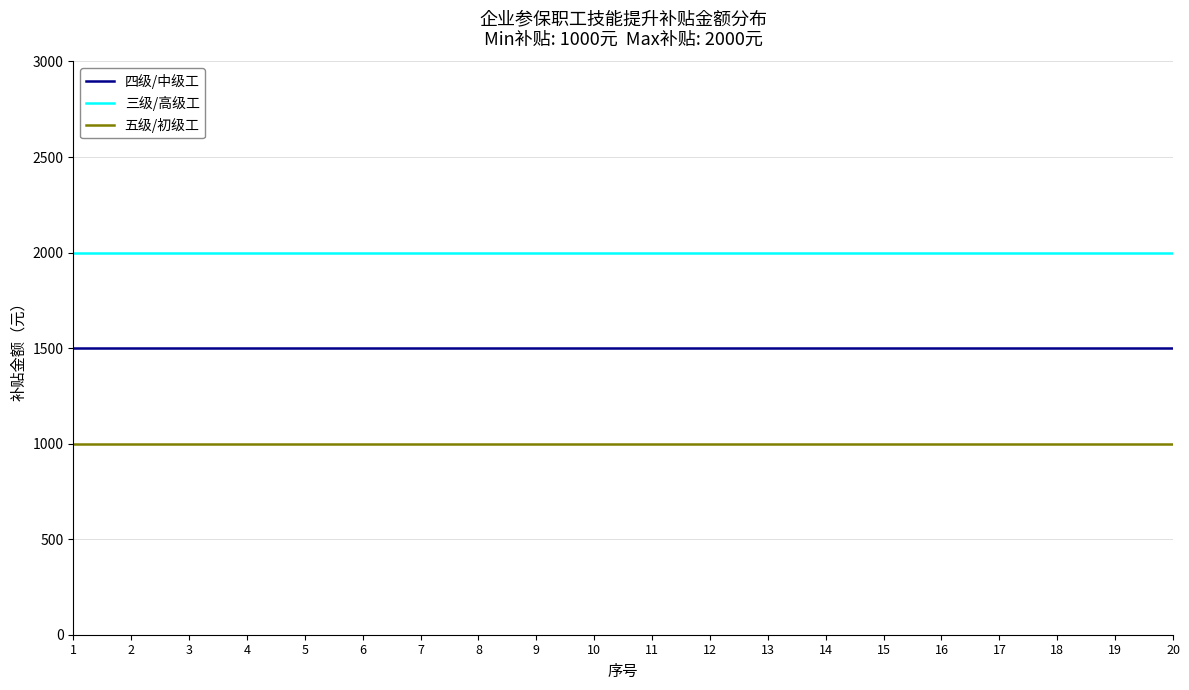

What is the spread (max minus min) of values at 18?

1000